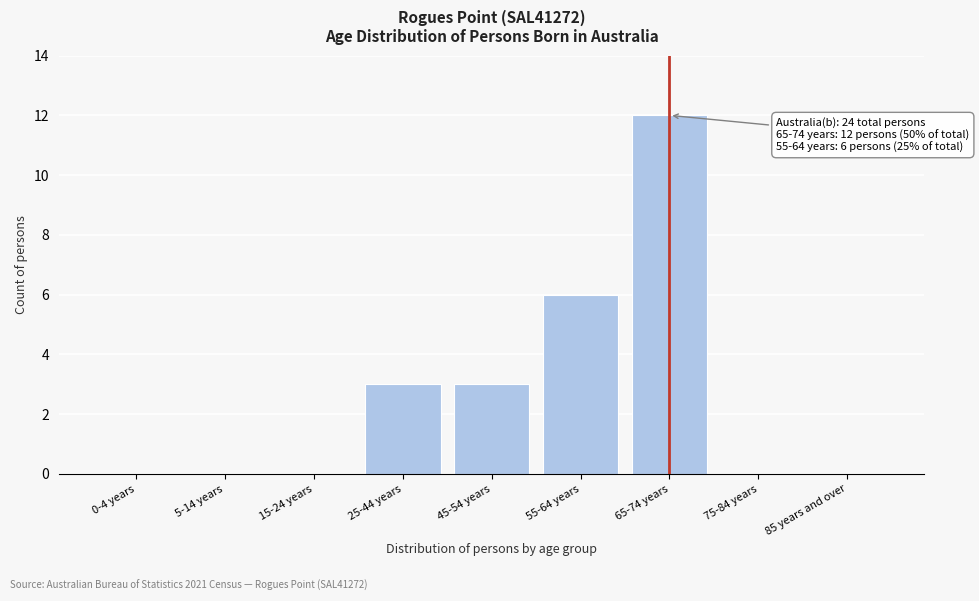

Reading left to right, transcribe all the data shown in this chart.

0-4 years=0	5-14 years=0	15-24 years=0	25-44 years=3	45-54 years=3	55-64 years=6	65-74 years=12	75-84 years=0	85 years and over=0